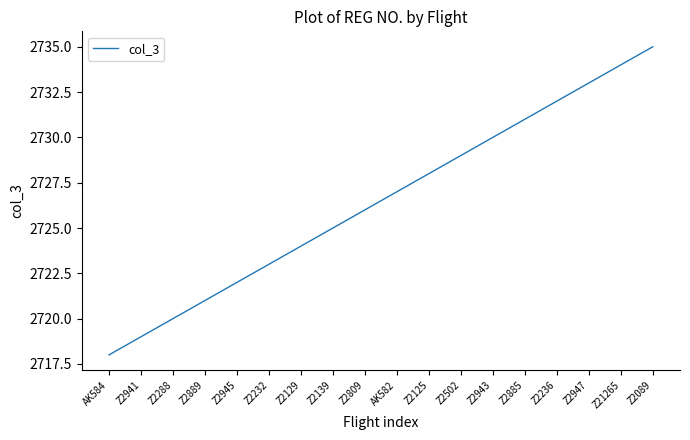

What is the change in value from Z2943 to Z2089?

+5